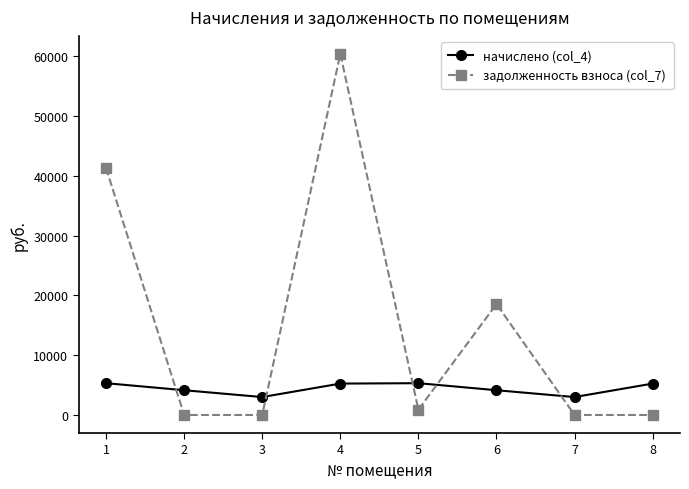

Between which two adjacent categories do задолженность взноса (col_7) and начислено (col_4) first intersect?

1 and 2